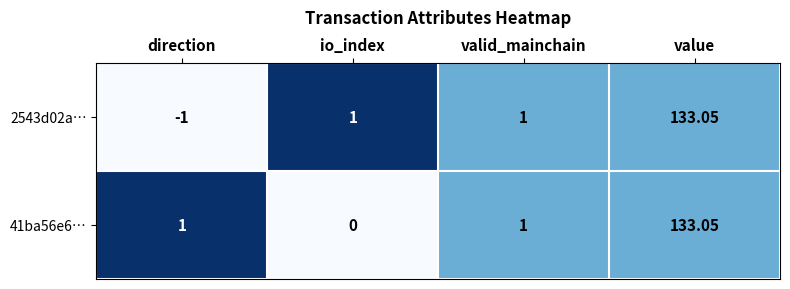

Is the value of 41ba56e6… at value greater than the value of 2543d02a… at io_index?

Yes